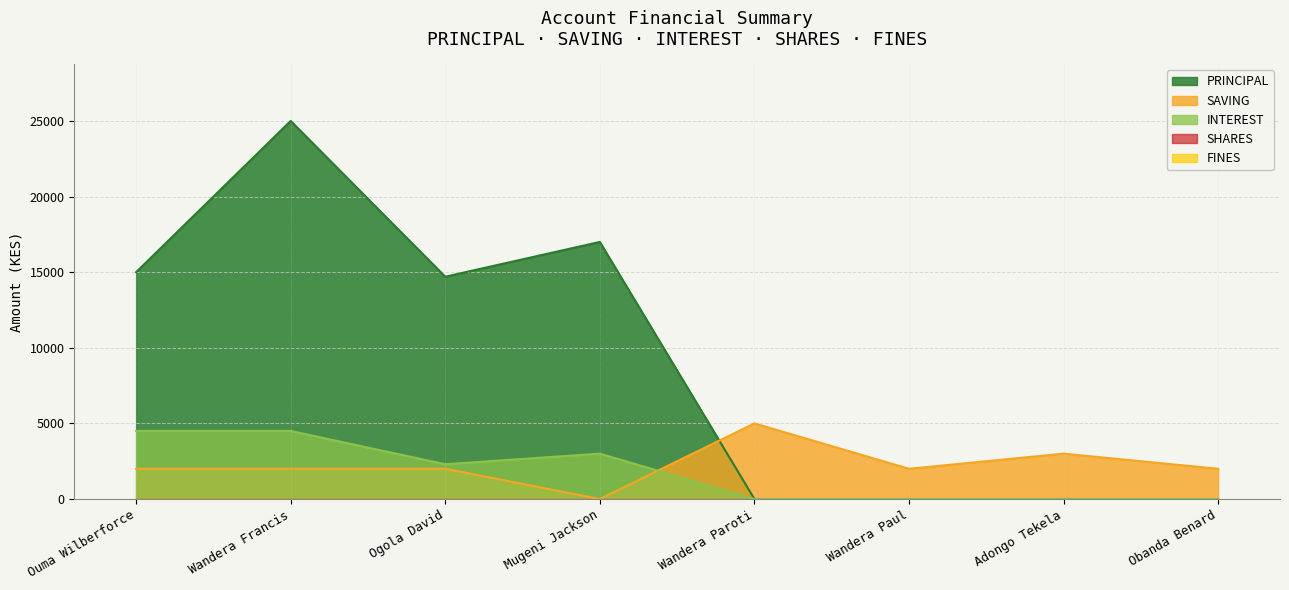

What is the difference between the second highest and second lowest values in the INTEREST series?

4500